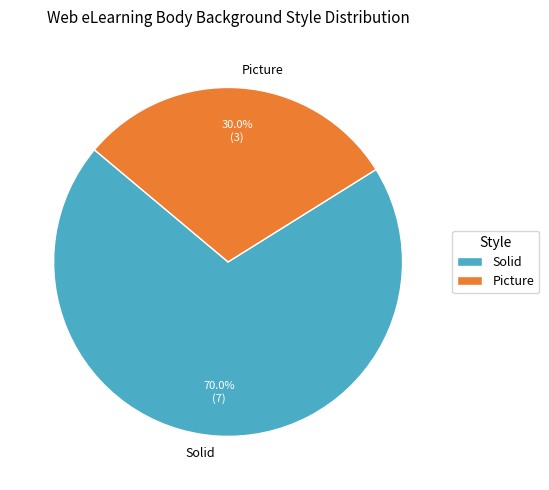

Which category accounts for the majority?

Solid